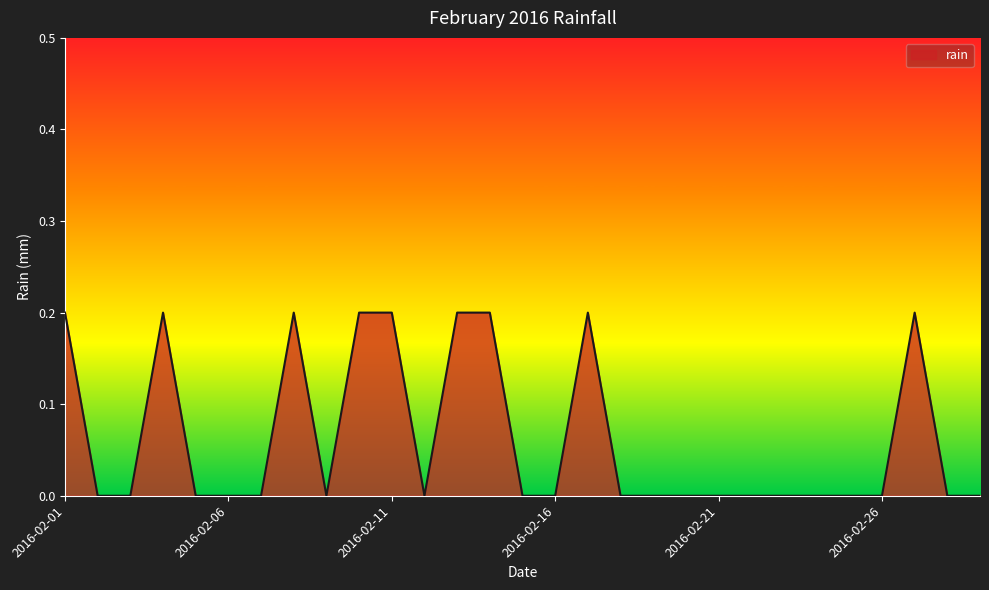

How many lines are shown in the chart?

1